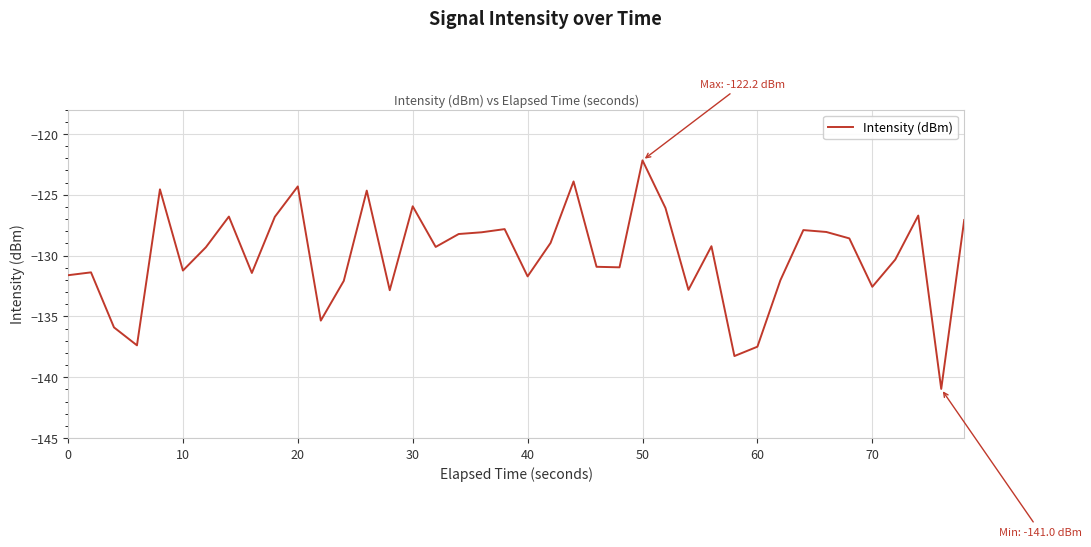

What is the difference between the maximum and minimum values?

18.8